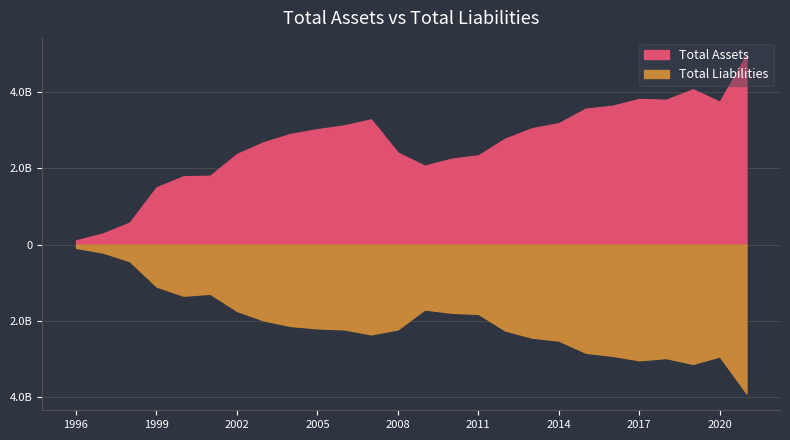

Where is Total Liabilities nearest to the value 1991550000?

2003